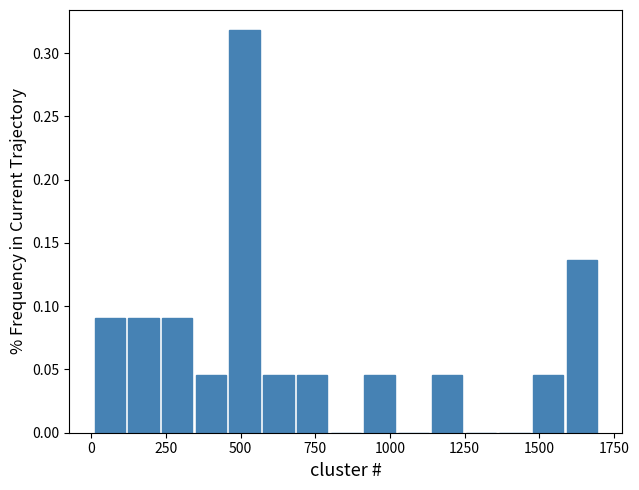

Around what value on the x-axis is the tallest bar? Give the approximate position of its centre, as read against the axis.

500